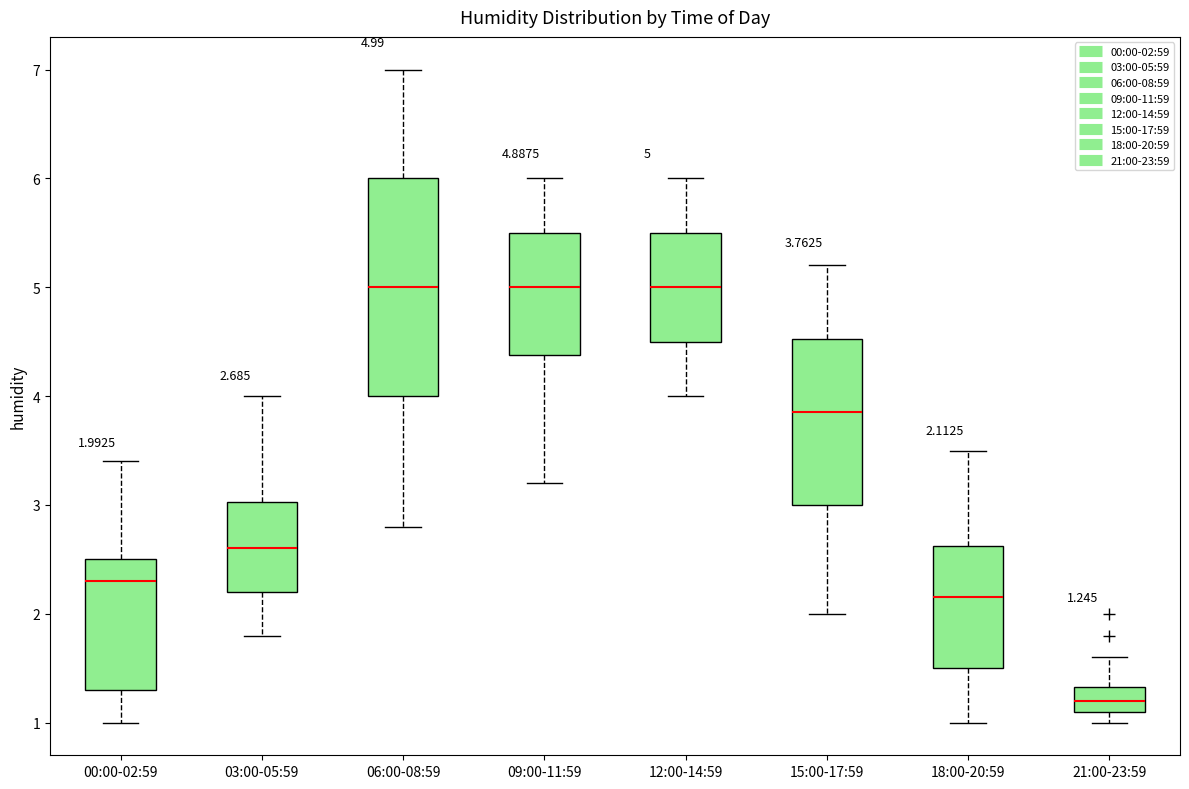

Comparing the boxes themselves (not the whiskers), which one is the tallest?

06:00-08:59